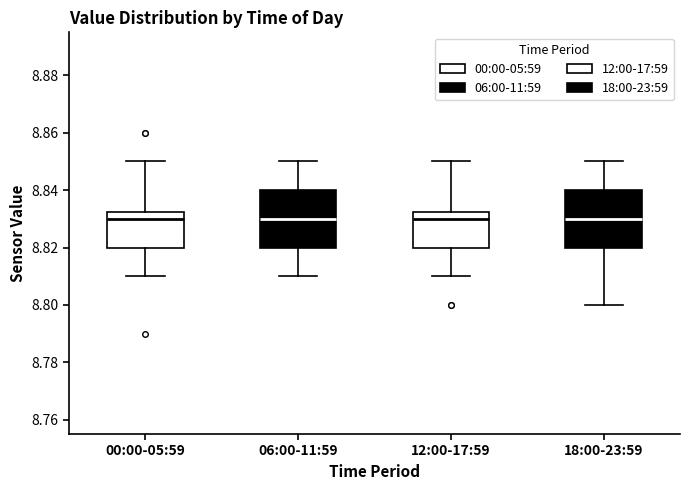

Reading left to right, transcribe this box plot: for each box, give where its median line is, the range the box spans, and where its two whiskers end, as read against the y-axis. The values are not printed on the chart, so give them approximately, as read against the axis.

00:00-05:59: median 8.830, box 8.820 to 8.832, whiskers 8.810 to 8.850
06:00-11:59: median 8.830, box 8.820 to 8.840, whiskers 8.810 to 8.850
12:00-17:59: median 8.830, box 8.820 to 8.832, whiskers 8.810 to 8.850
18:00-23:59: median 8.830, box 8.820 to 8.840, whiskers 8.800 to 8.850